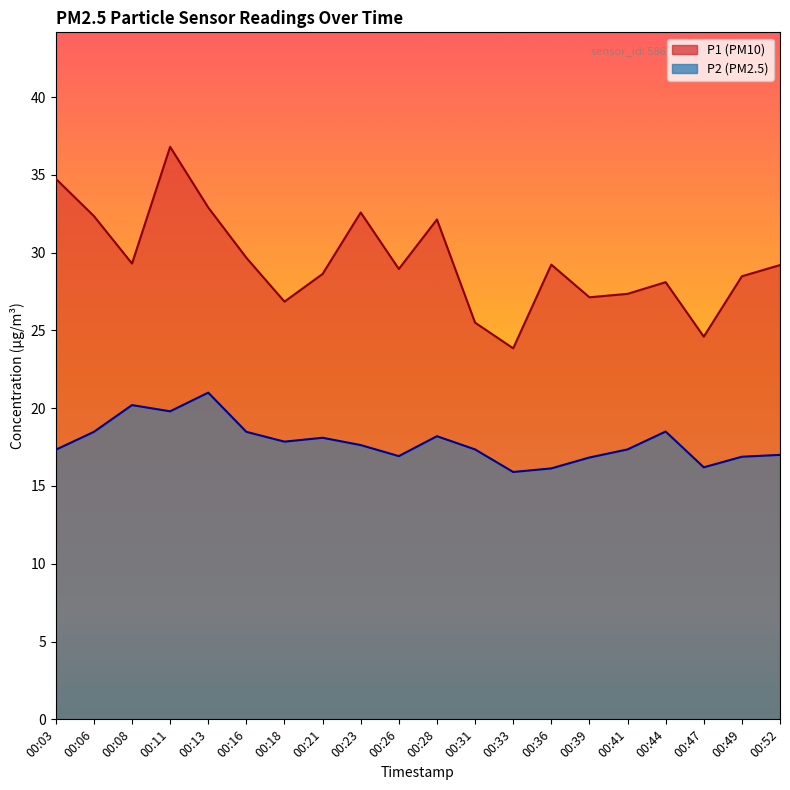

Rank the series at 00:26 from highest to lowest value.

P1, P2